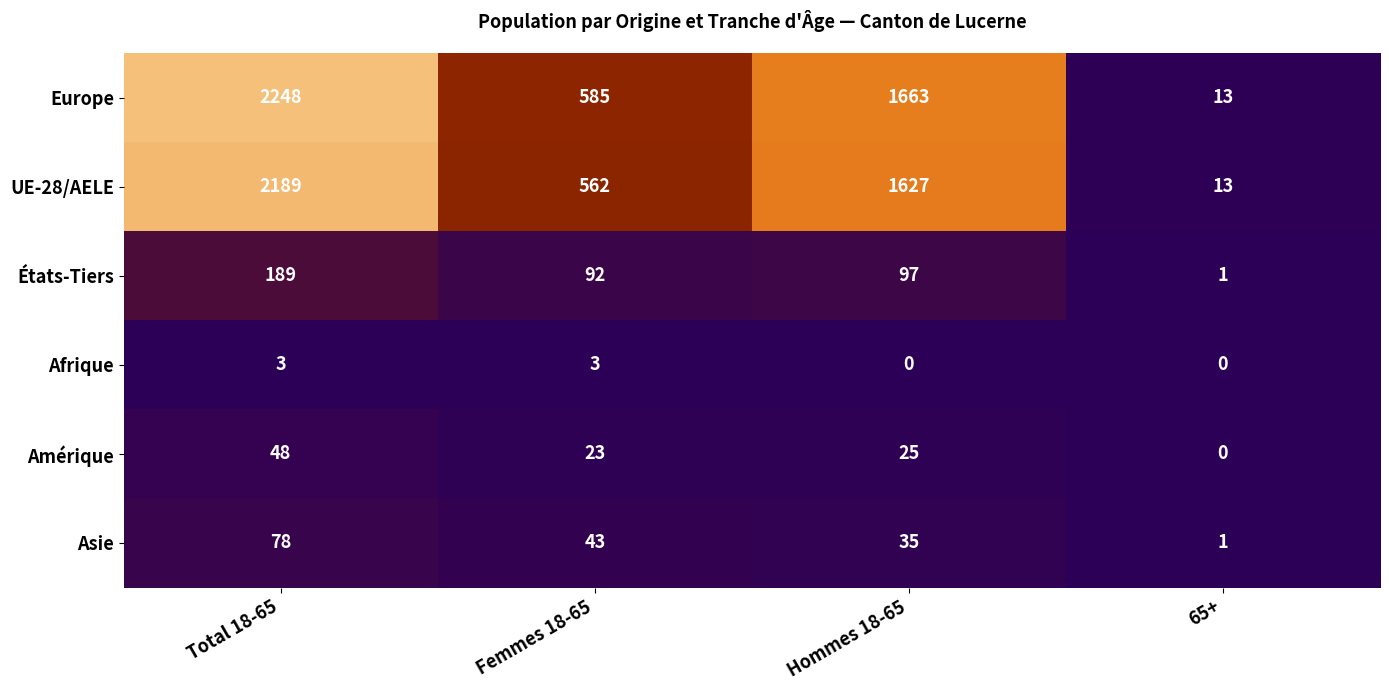

Reading left to right, list all the values displayed in this chart.

Europe: Total 18-65=2248	Femmes 18-65=585	Hommes 18-65=1663	65+=13
UE-28/AELE: Total 18-65=2189	Femmes 18-65=562	Hommes 18-65=1627	65+=13
États-Tiers: Total 18-65=189	Femmes 18-65=92	Hommes 18-65=97	65+=1
Afrique: Total 18-65=3	Femmes 18-65=3	Hommes 18-65=0	65+=0
Amérique: Total 18-65=48	Femmes 18-65=23	Hommes 18-65=25	65+=0
Asie: Total 18-65=78	Femmes 18-65=43	Hommes 18-65=35	65+=1